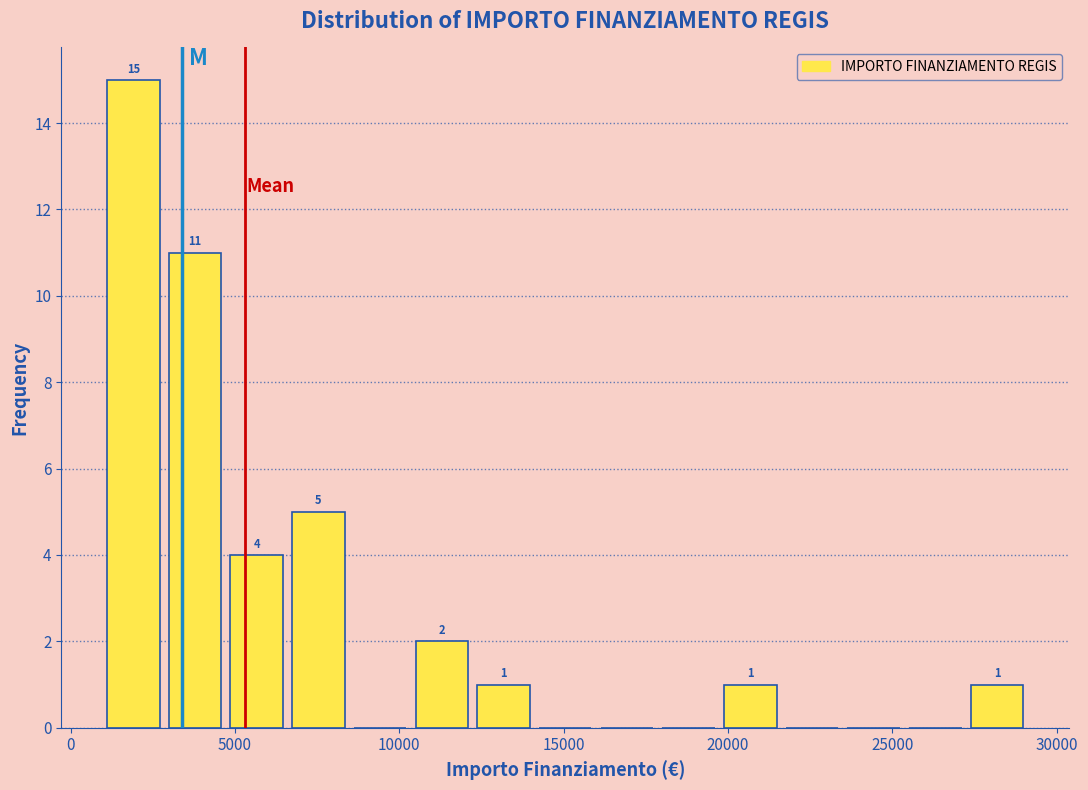

Read against the x-axis, roughly where is the centre of the tallest bar?

2000